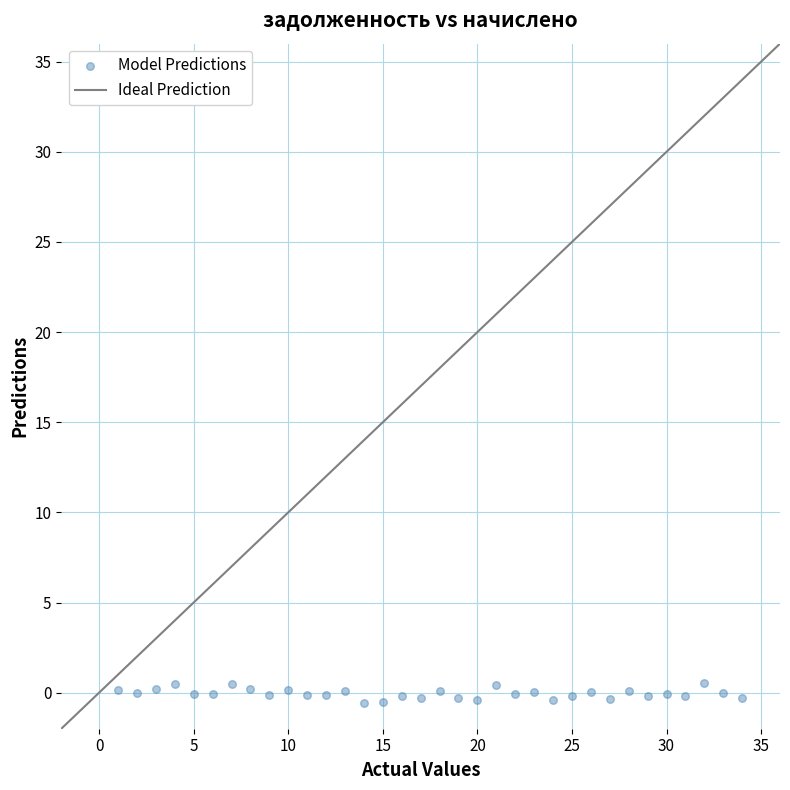

What is the range of Y values (max minus min)?

1.1